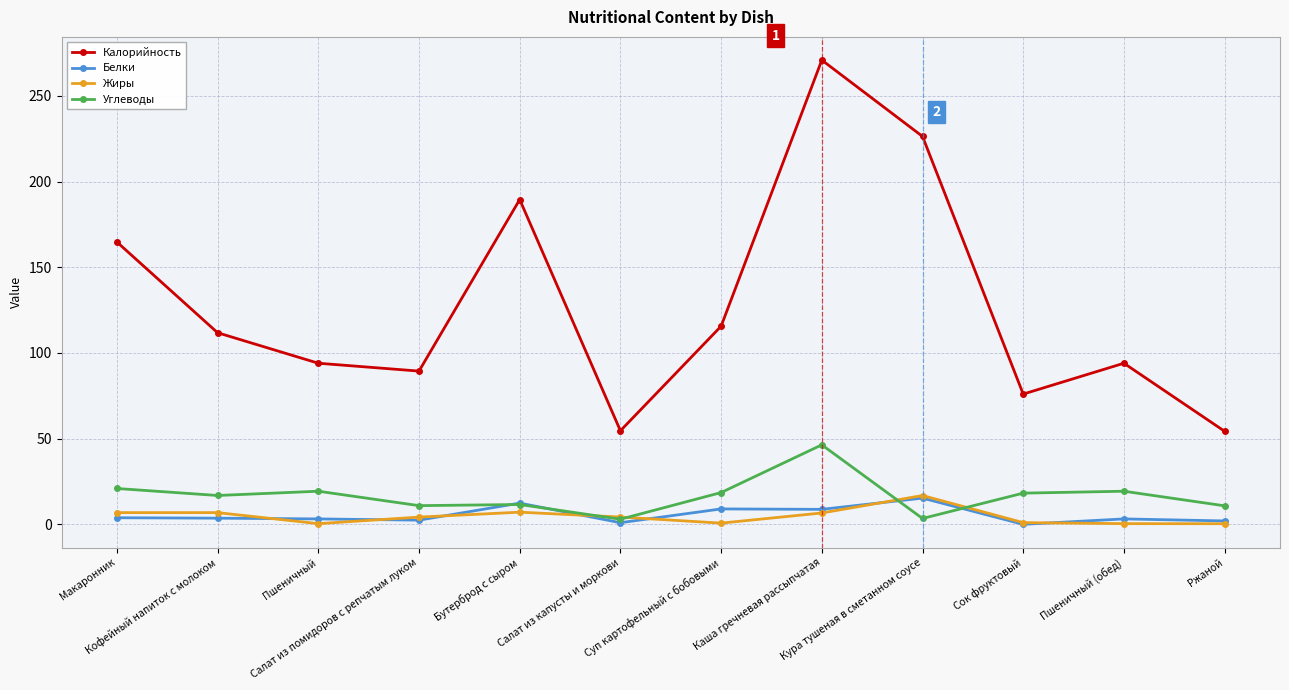

What is the difference between the Жиры values at Ржаной and Салат из помидоров с репчатым луком?

3.9